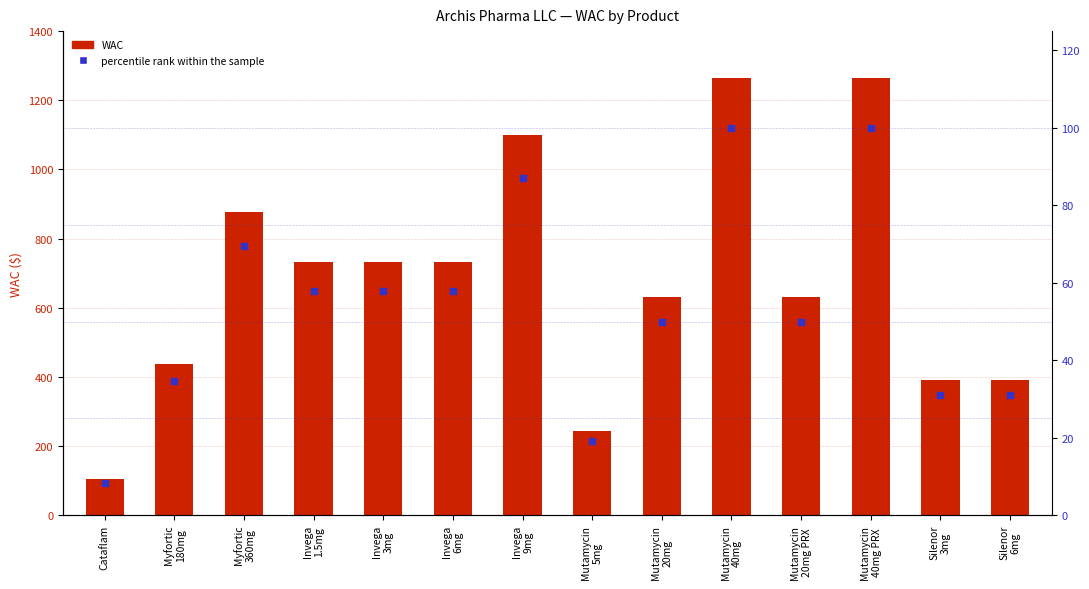

Which series has the largest total across all categories?

WAC